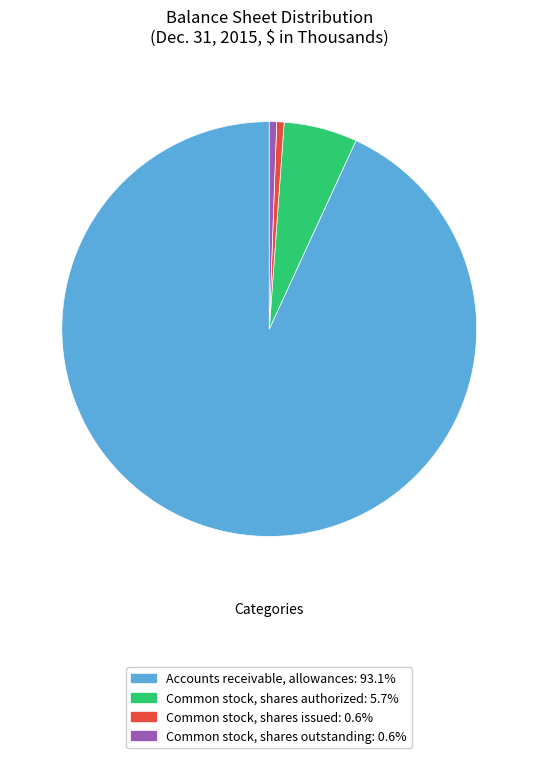

Does Accounts receivable, allowances represent more than half of the total?

Yes